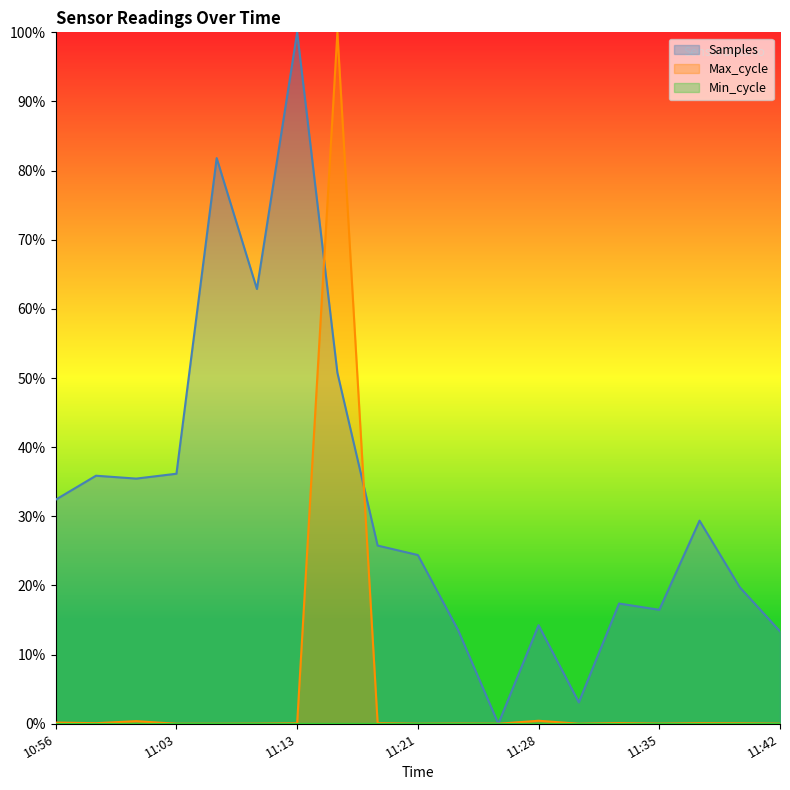

Is the value of Samples at 11:03 greater than the value of Max_cycle at 11:08?

Yes